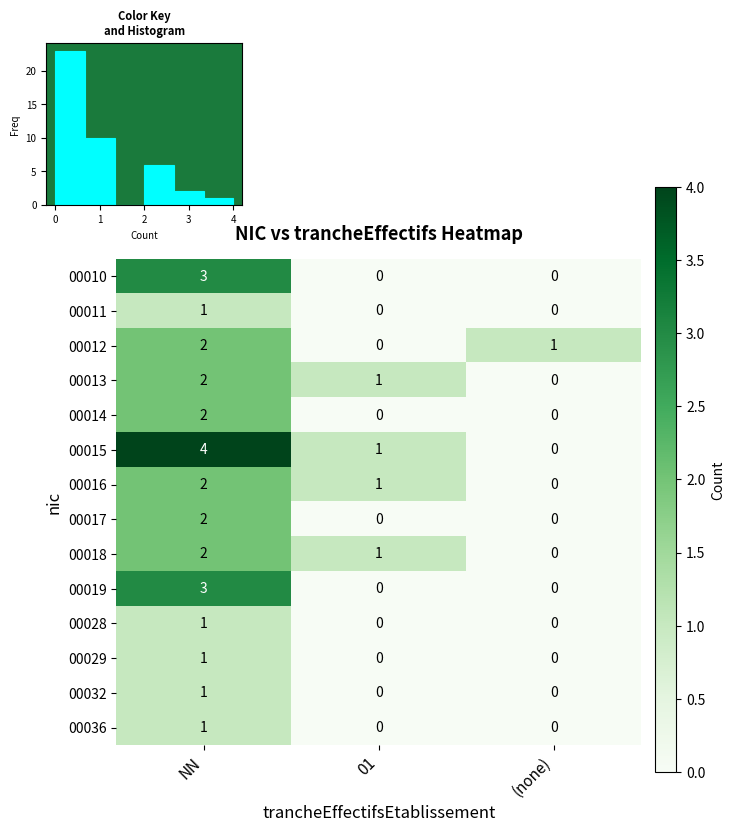

What is the sum of all 00029 values?

1